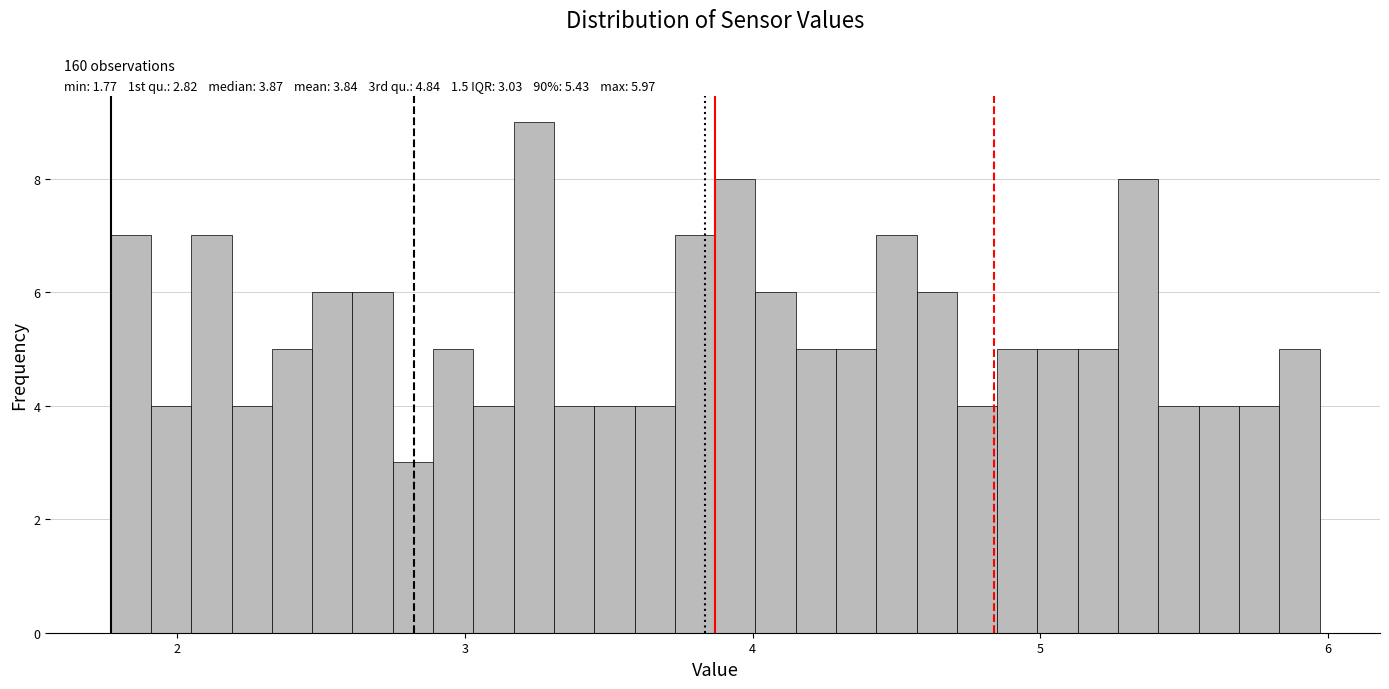

Read against the x-axis, roughly where is the centre of the tallest bar?

3.2